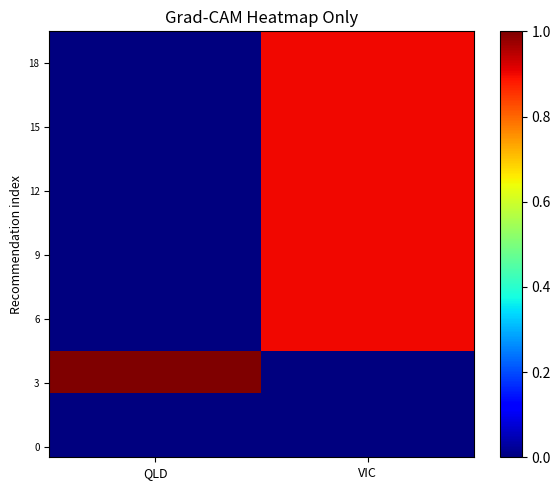

At which category does the chart reach its minimum across all series?

QLD